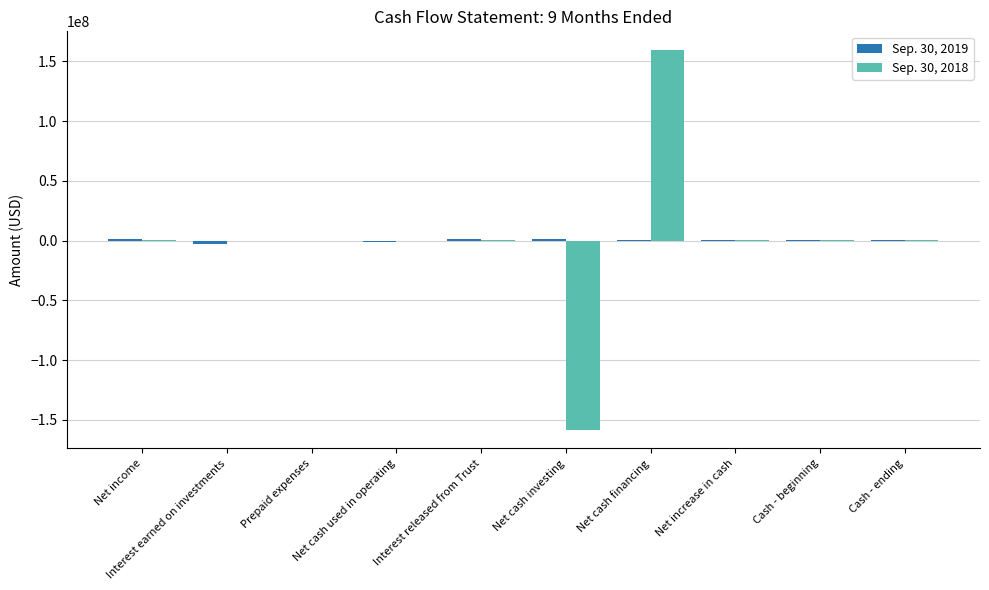

Which label corresponds to the largest value in the chart?

Net cash financing